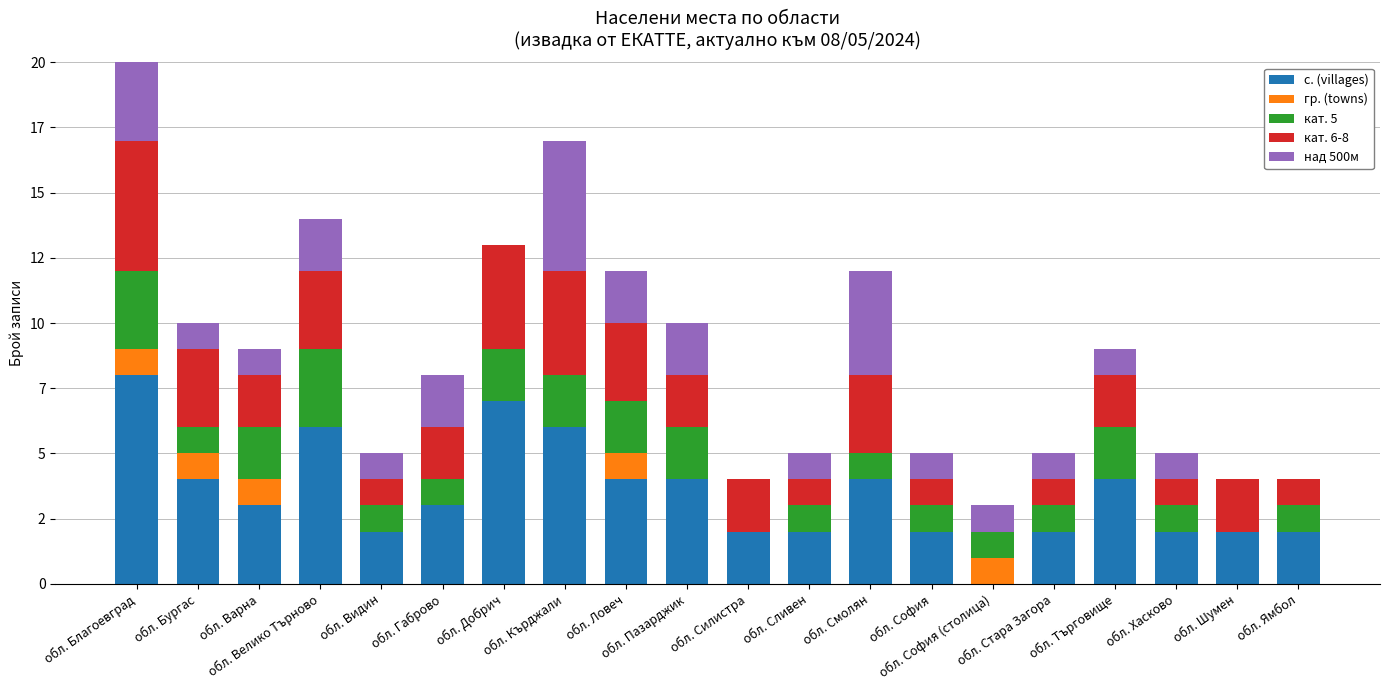

Where is гр. (towns) nearest to the value 0?

обл. Велико Търново